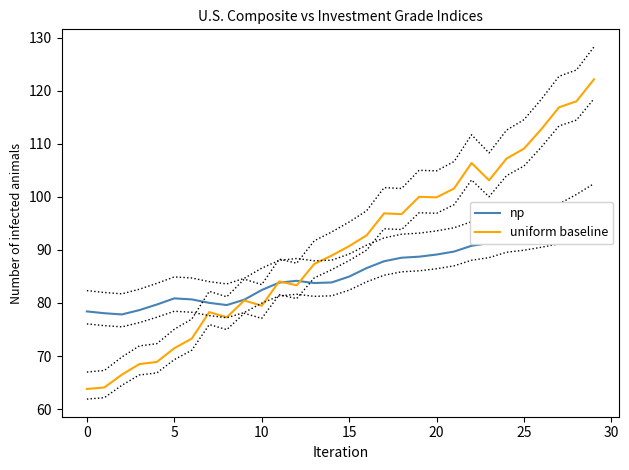

Where is np nearest to the value 87?

16